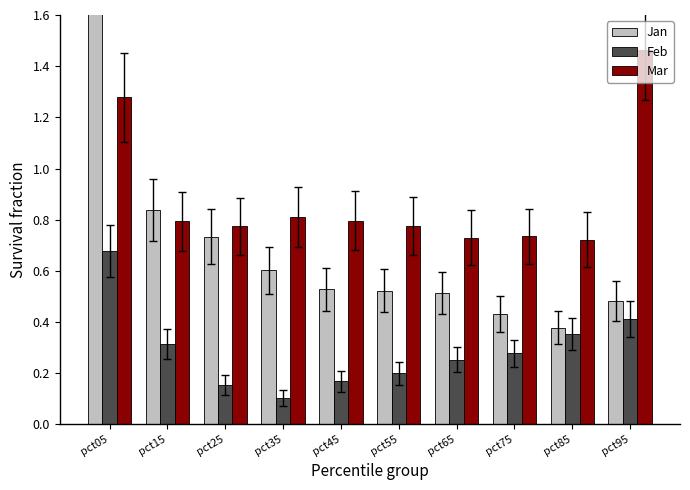

Reading right to left, list all the values displayed in this chart.

Jan: pct95=0.5	pct85=0.4	pct75=0.4	pct65=0.5	pct55=0.5	pct45=0.5	pct35=0.6	pct25=0.7	pct15=0.8	pct05=2.3
Feb: pct95=0.4	pct85=0.4	pct75=0.3	pct65=0.3	pct55=0.2	pct45=0.2	pct35=0.1	pct25=0.2	pct15=0.3	pct05=0.7
Mar: pct95=1.5	pct85=0.7	pct75=0.7	pct65=0.7	pct55=0.8	pct45=0.8	pct35=0.8	pct25=0.8	pct15=0.8	pct05=1.3